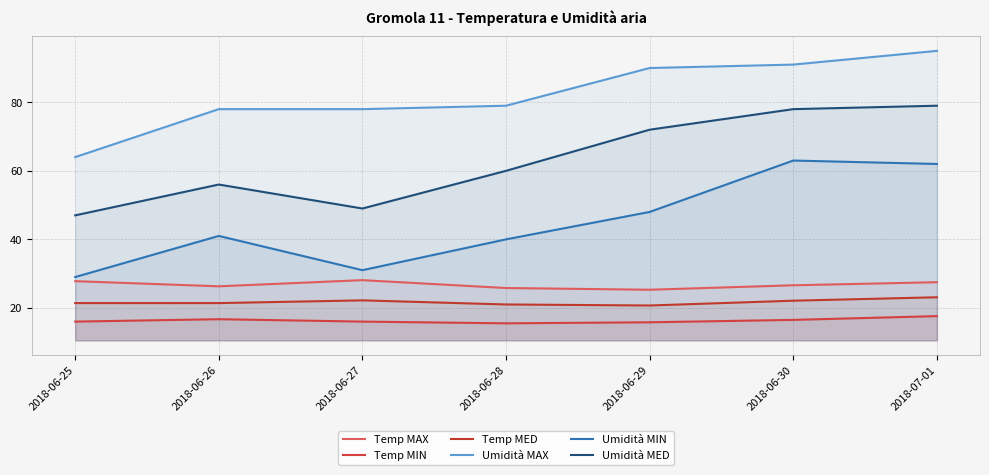

What is the maximum value for Temp MIN?

17.6